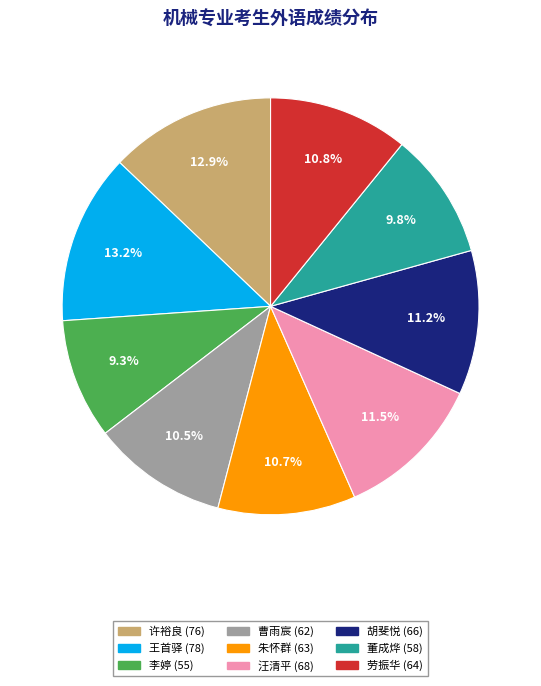

Which category has the smallest portion of the pie?

李婷